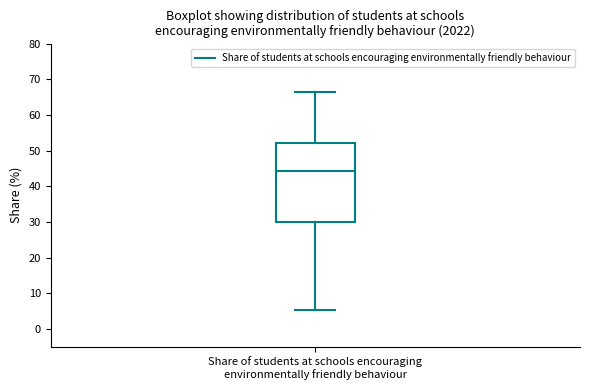

Read this box plot against the y-axis: the position of the median line, the range covered by the box, and the ends of both whiskers. The values are not printed on the chart, so give them approximately, as read against the axis.

median 44, box 30 to 52, whiskers 5 to 66